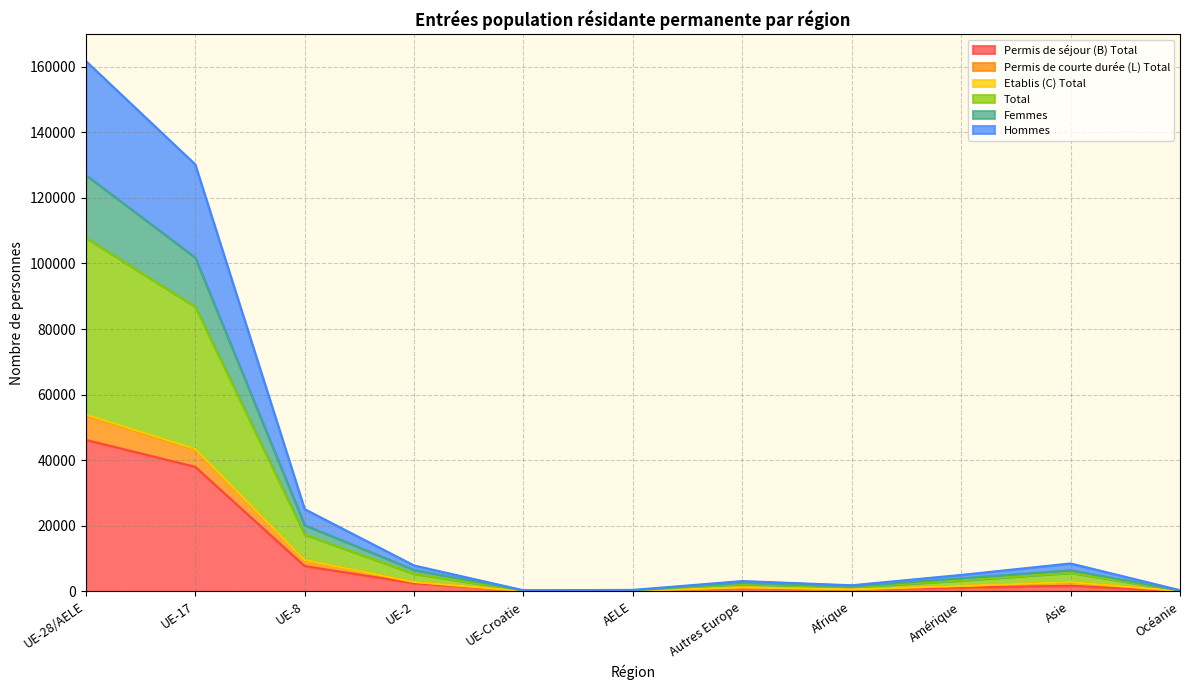

In Permis de courte durée (L) Total, how many points are lower than both neighbors (excluding endpoints)?

2